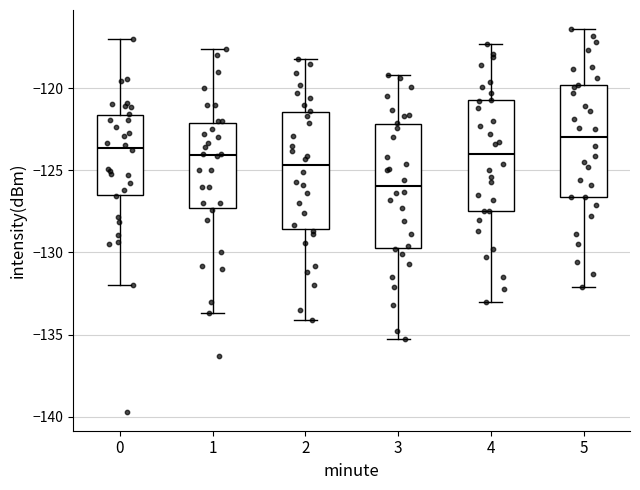

Reading left to right, transcribe this box plot: for each box, give where its median line is, the range the box spans, and where its two whiskers end, as read against the y-axis. The values are not printed on the chart, so give them approximately, as read against the axis.

0: median -123.5, box -126.5 to -121.5, whiskers -132.0 to -117.0
1: median -124.0, box -127.5 to -122.0, whiskers -133.5 to -117.5
2: median -124.5, box -128.5 to -121.5, whiskers -134.0 to -118.0
3: median -126.0, box -129.5 to -122.0, whiskers -135.5 to -119.0
4: median -124.0, box -127.5 to -120.5, whiskers -133.0 to -117.5
5: median -123.0, box -126.5 to -120.0, whiskers -132.0 to -116.5